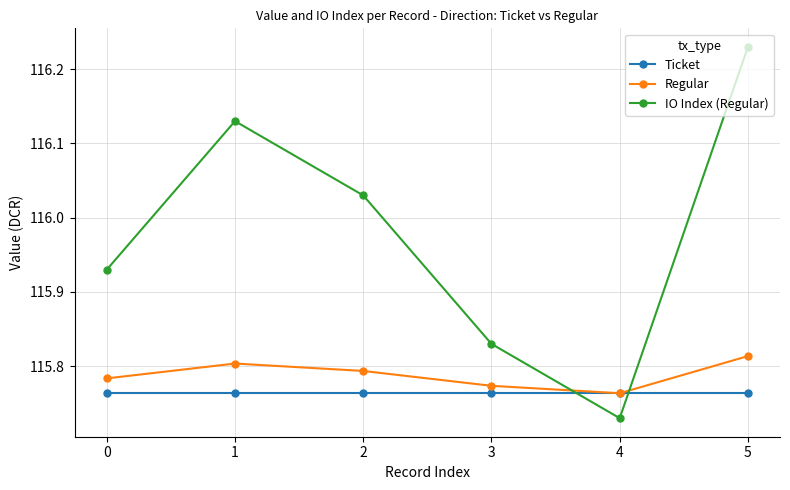

How many lines are shown in the chart?

3